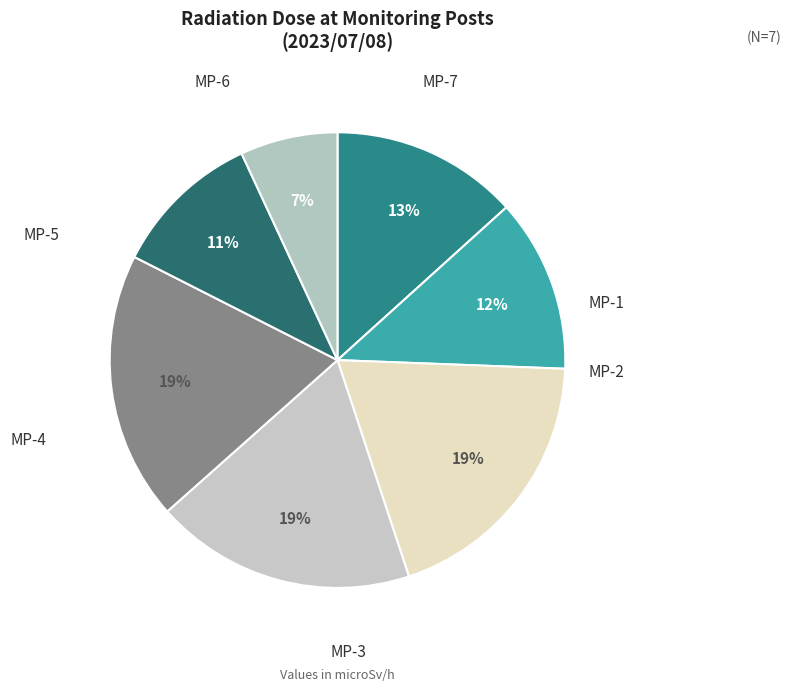

To the nearest percent, what portion does MP-3 represent?

19%